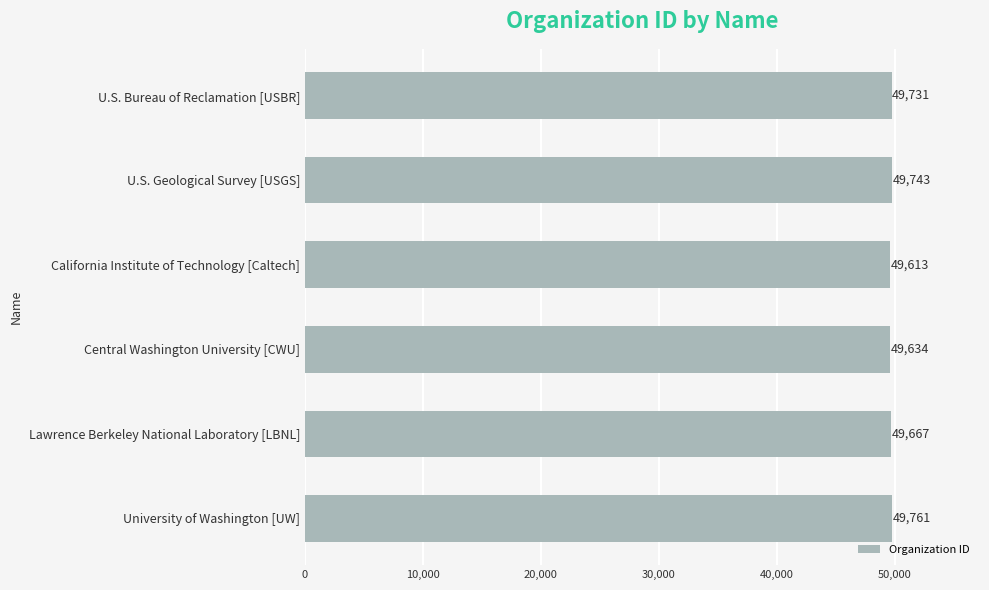

Between California Institute of Technology [Caltech] and Lawrence Berkeley National Laboratory [LBNL], which is larger?

Lawrence Berkeley National Laboratory [LBNL]